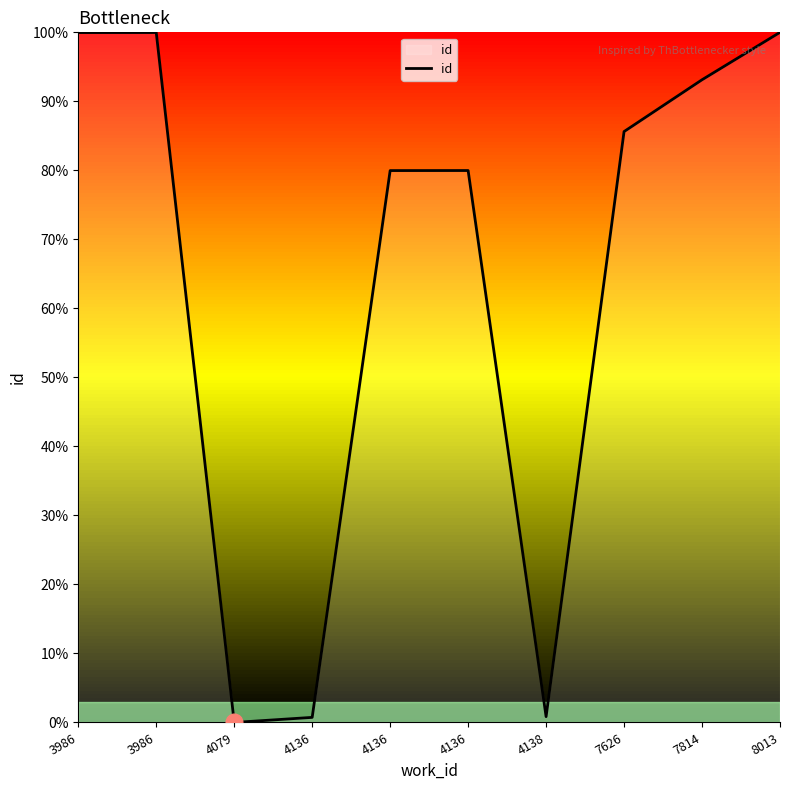

What is the value of the 10th point from the left?

100.0